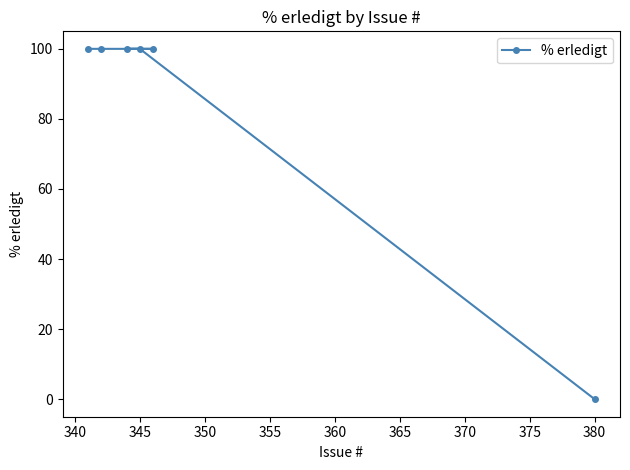

Is it true that the value at 345 is 40?

False